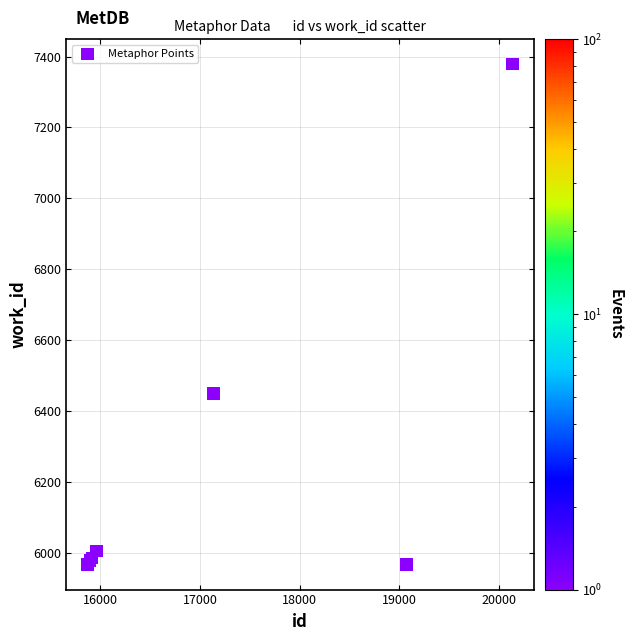

What Y value in the scatter plot is closest to 6673?

6450